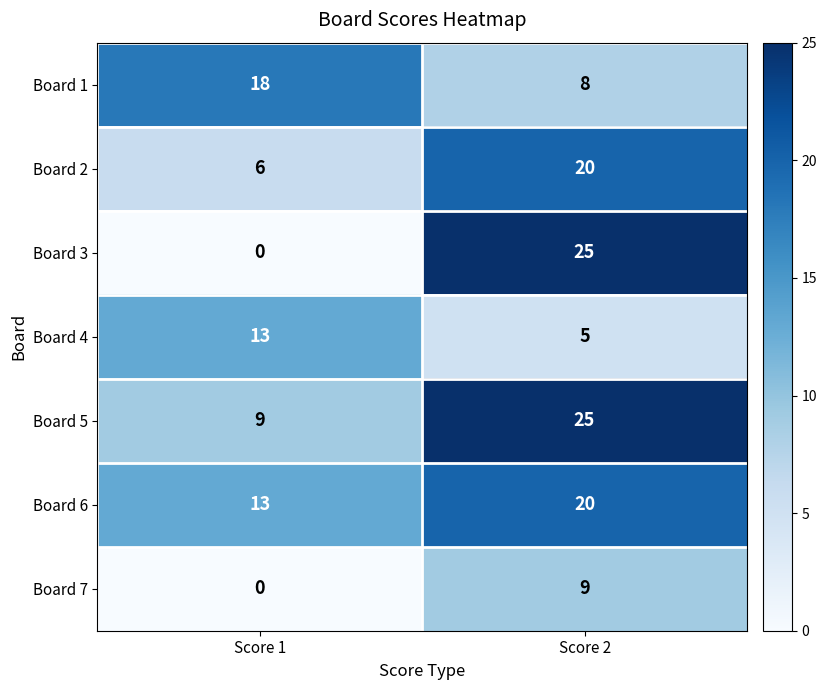

Is it true that Board 3 equals 0 at Score 1?

True